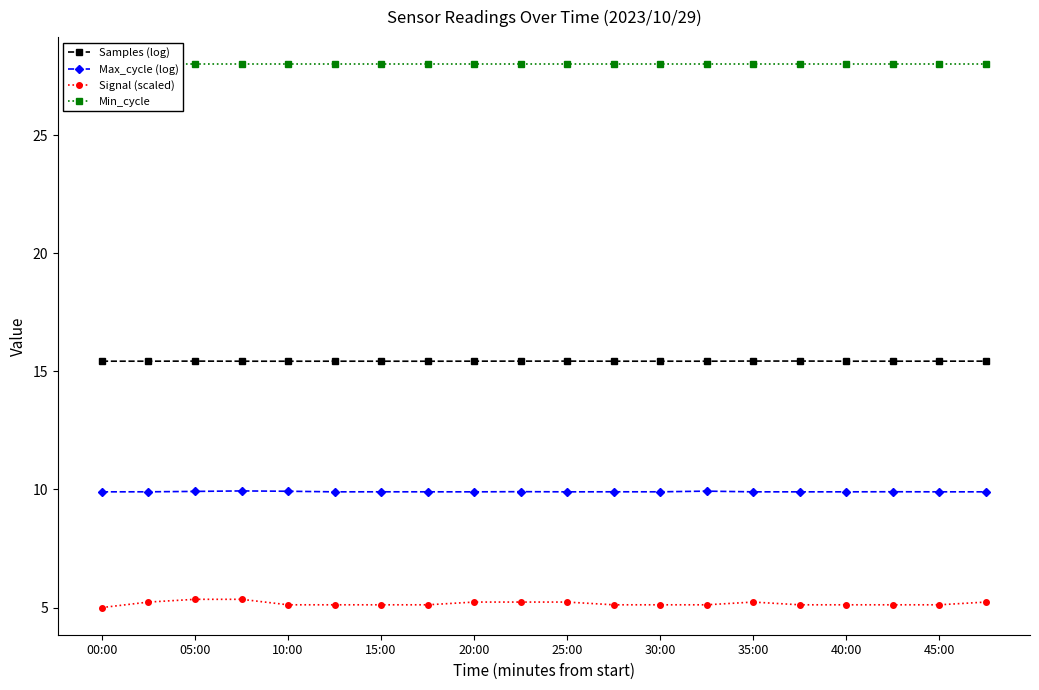

True or false: Samples (log) has a value of 6.2 at 10:00.

False